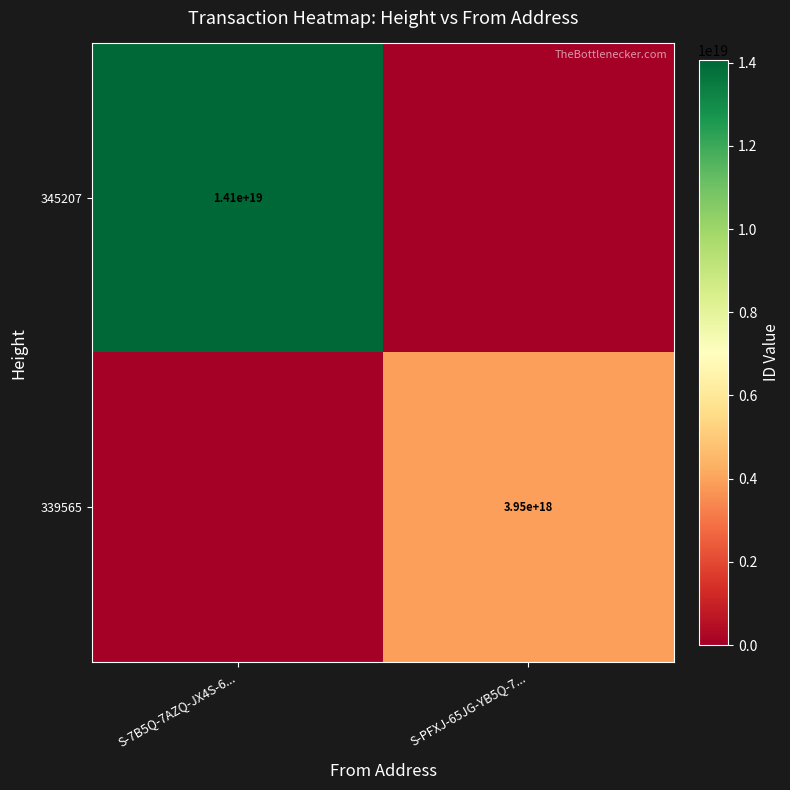

The 345207 series shows 14100000000000000000 at S-7B5Q-7AZQ-JX4S-6.... True or false?

True